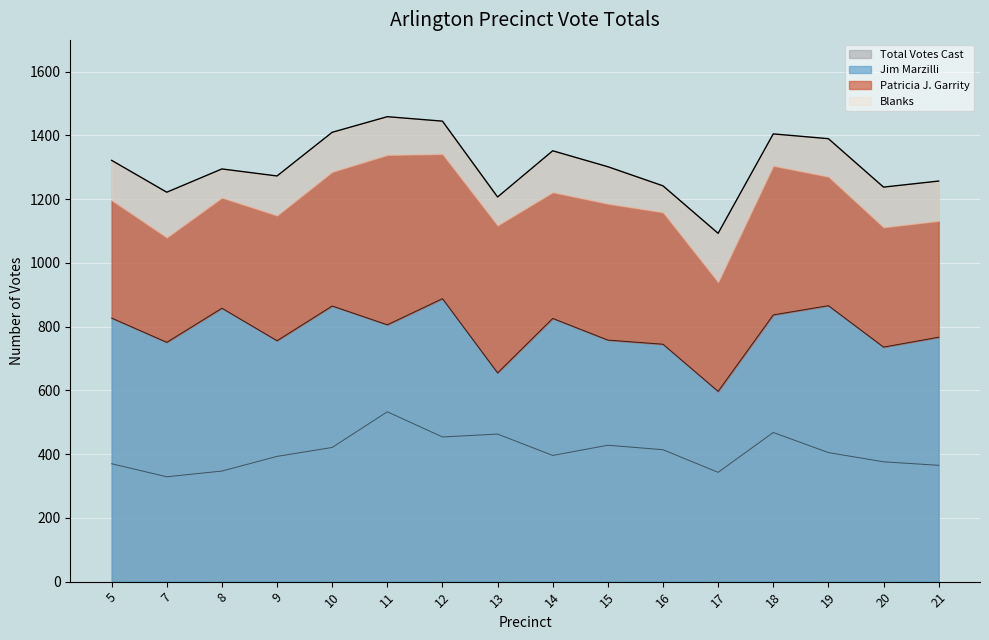

How many data points in Patricia J. Garrity are less than 405?

8